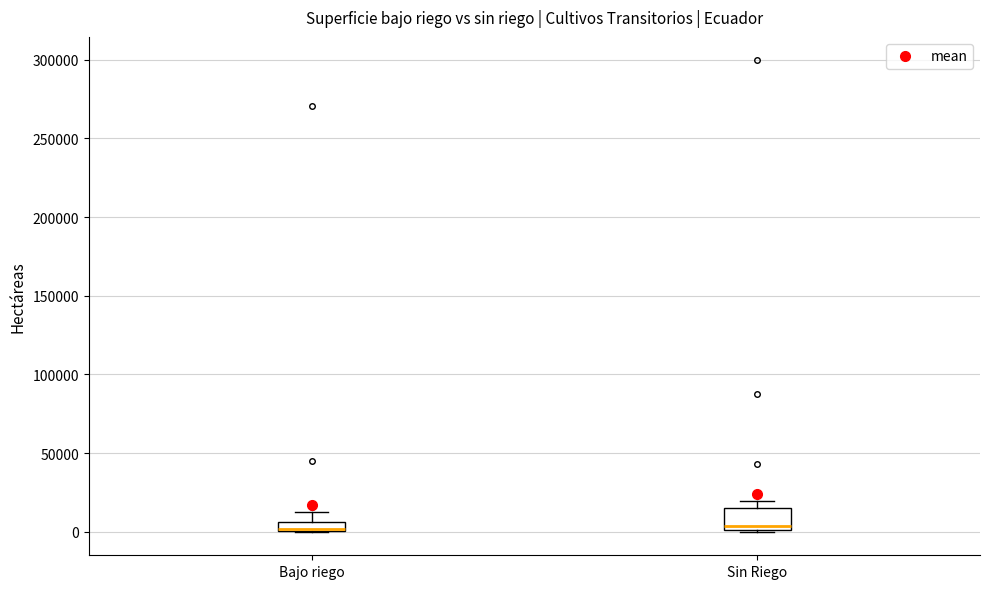

Which box is the tallest, from its lower edge to its upper edge?

Sin Riego